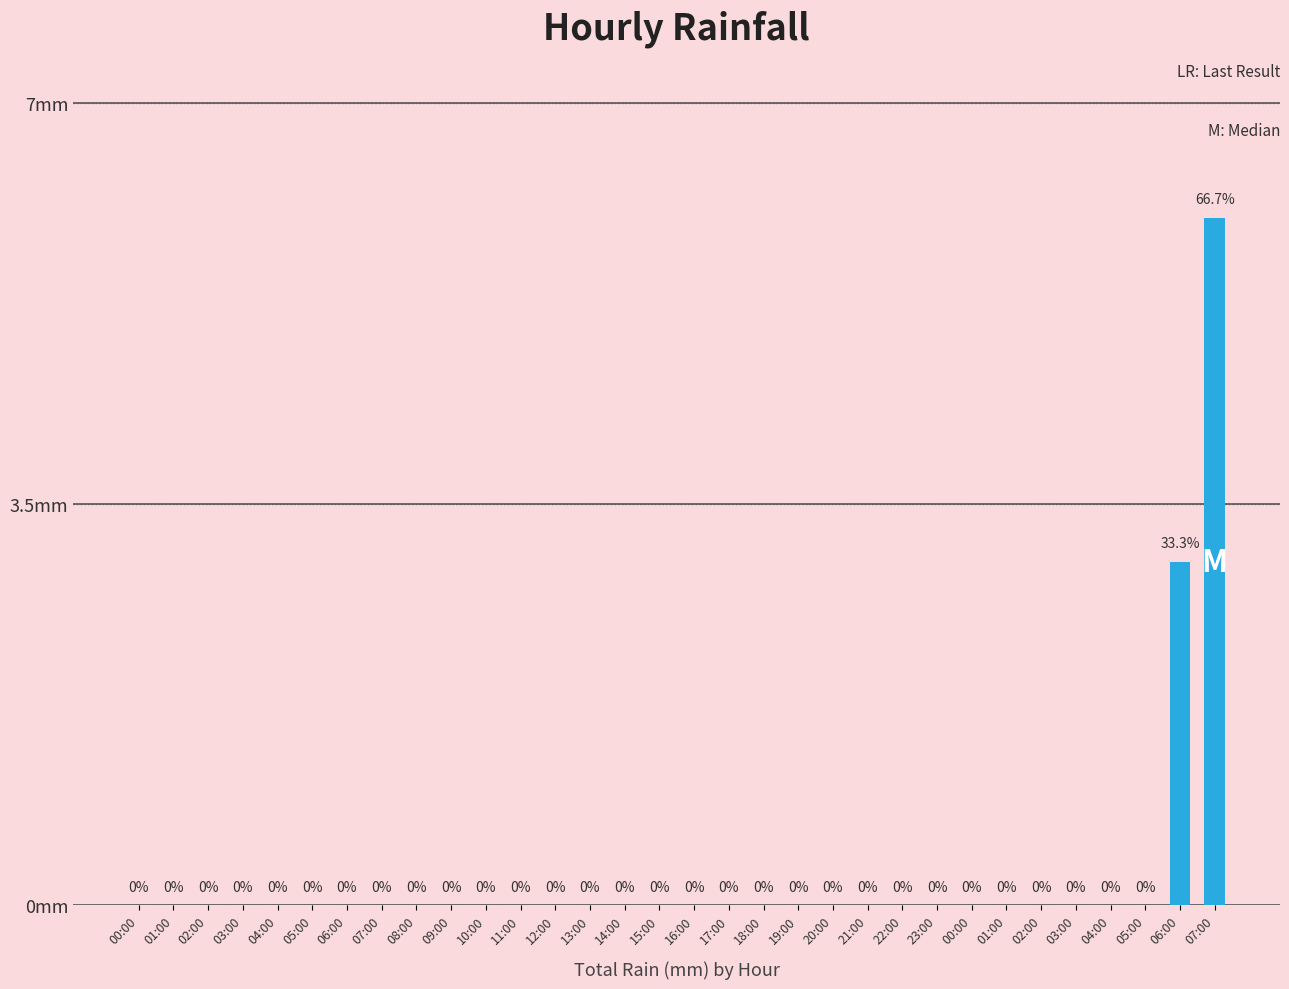

Rank the categories by value from highest to lowest.

07:00, 06:00, 00:00, 01:00, 02:00, 03:00, 04:00, 05:00, 06:00, 07:00, 08:00, 09:00, 10:00, 11:00, 12:00, 13:00, 14:00, 15:00, 16:00, 17:00, 18:00, 19:00, 20:00, 21:00, 22:00, 23:00, 00:00, 01:00, 02:00, 03:00, 04:00, 05:00